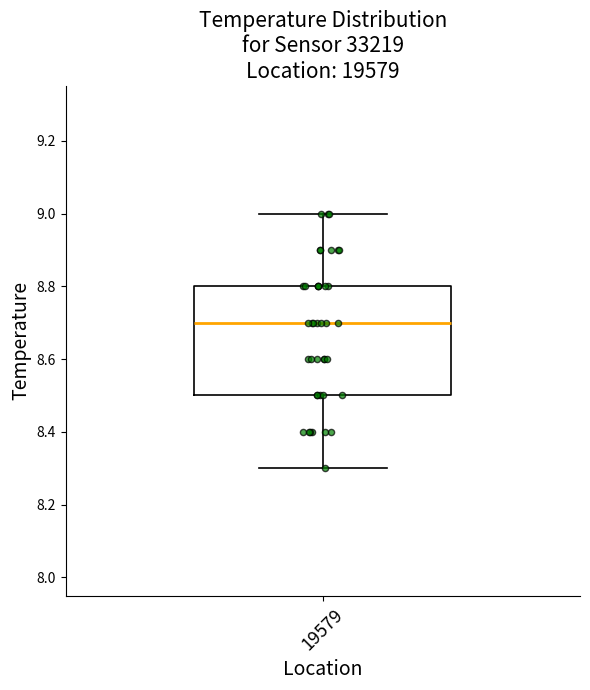

Transcribe this box plot: give where the median line is, the range the box spans, and where the two whiskers end, as read against the y-axis. The values are not printed on the chart, so give them approximately, as read against the axis.

median 8.7, box 8.5 to 8.8, whiskers 8.3 to 9.0